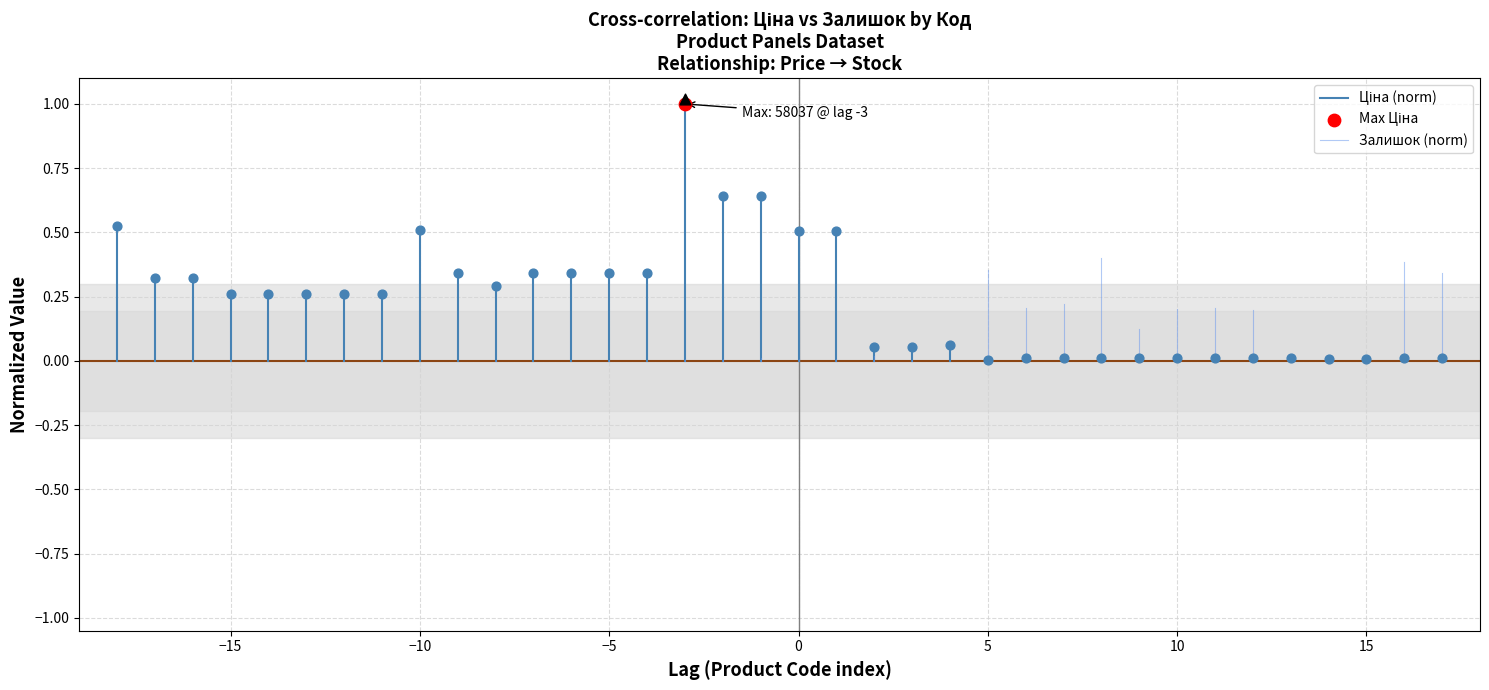

Which series contains the lowest Y value?

Ціна (norm)